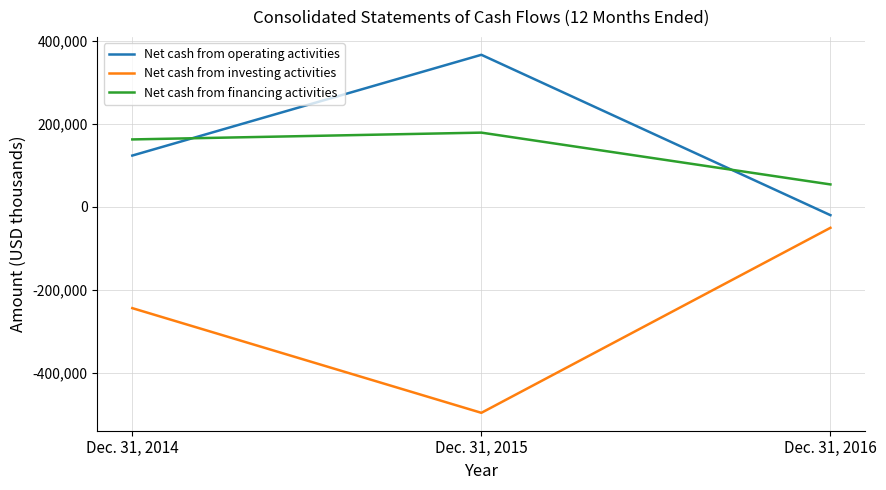

Which series has the widest spread of values?

Net cash from investing activities